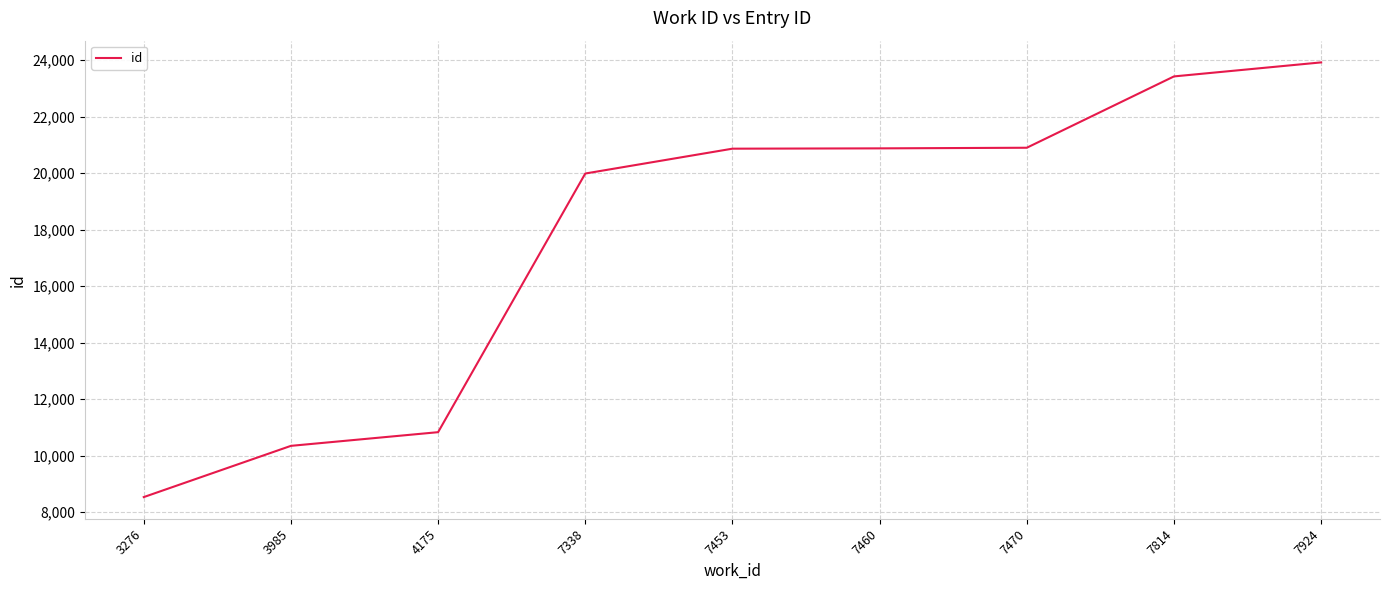

What is the maximum value shown in the chart?

23919